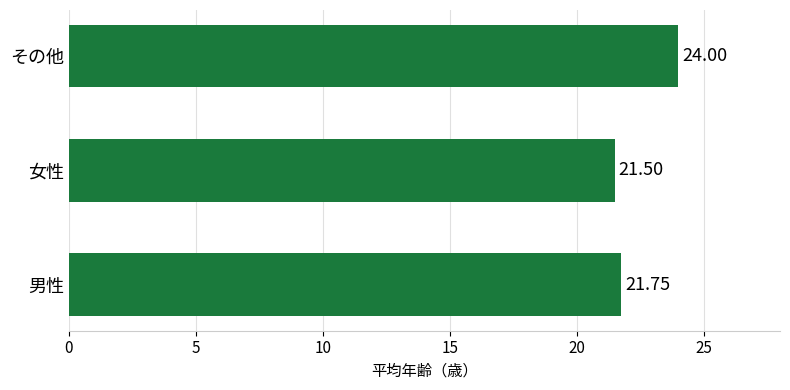

Approximately how many times larger is the value at その他 compared to 女性?

1.1